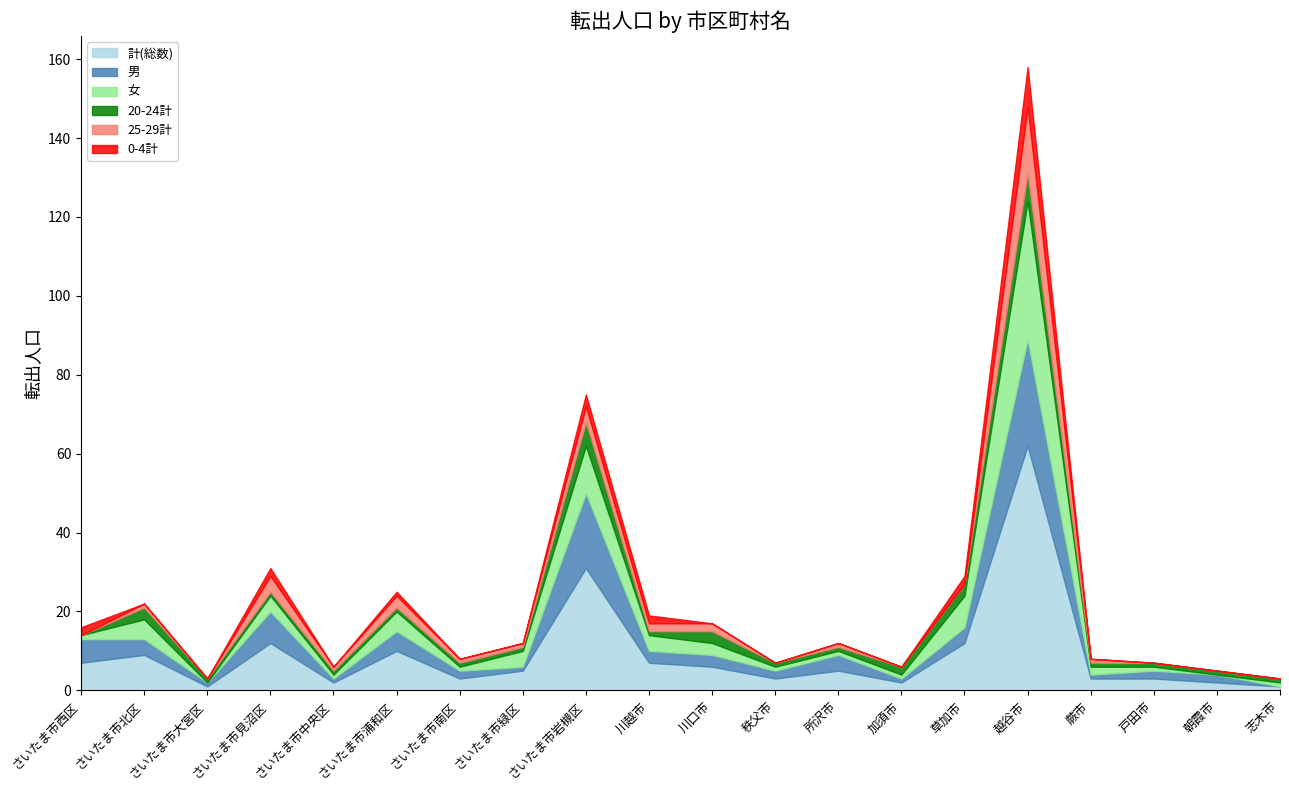

True or false: 男 and 25-29計 cross at least once.

False